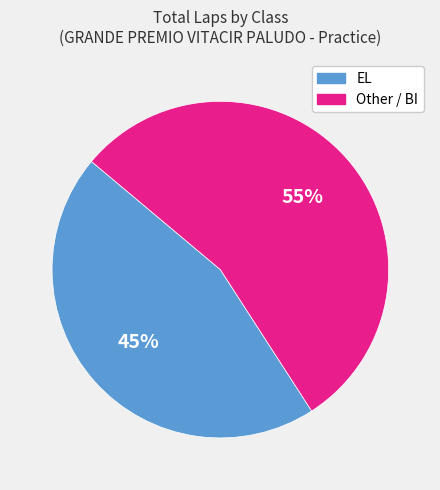

To the nearest percent, what is the difference between the largest and smallest slice percentages?

10%